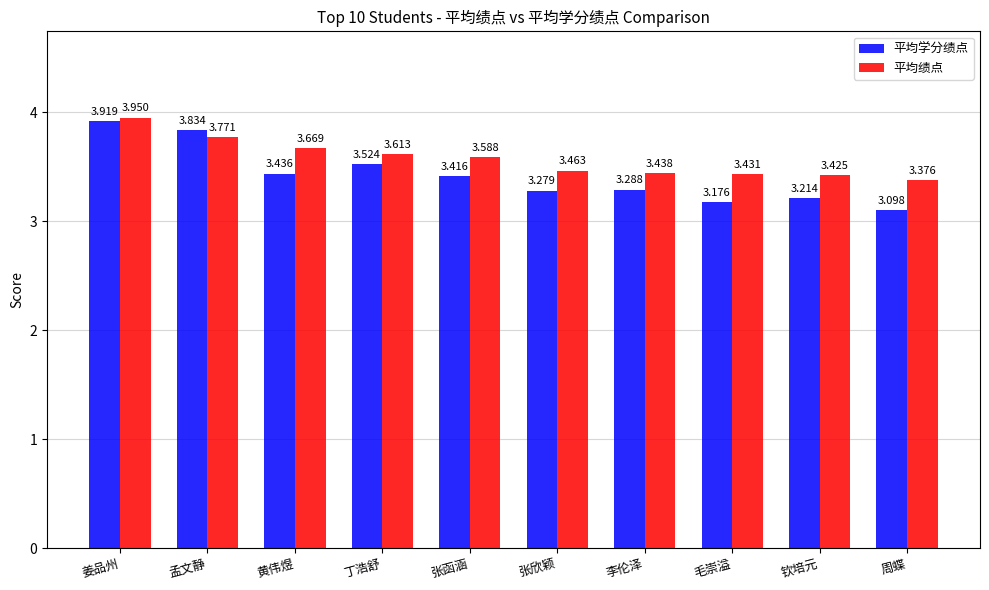

What is the average value of the 平均绩点 series?

3.6